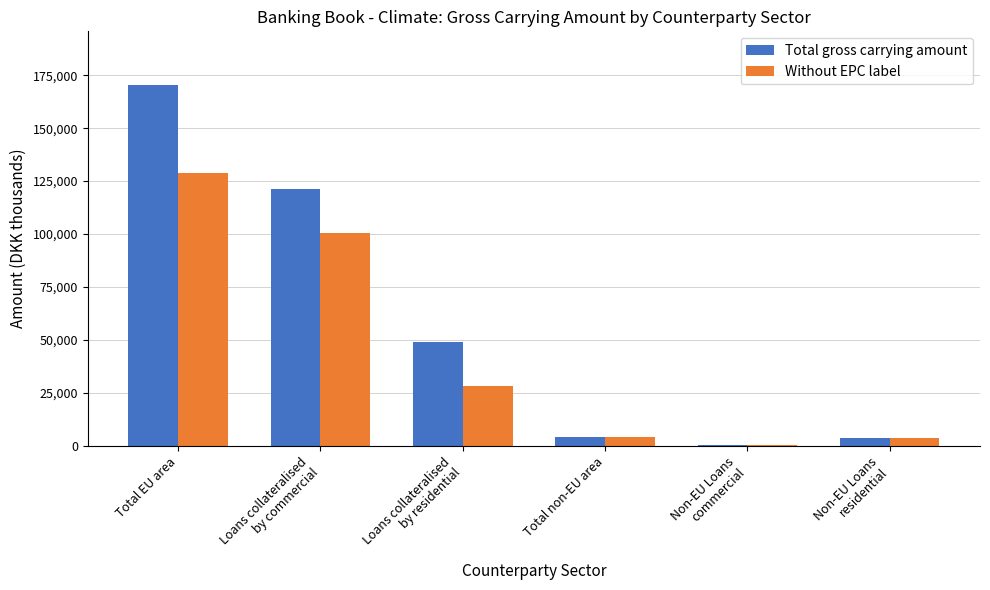

True or false: Without EPC label has a value of 128988 at Total EU area.

True